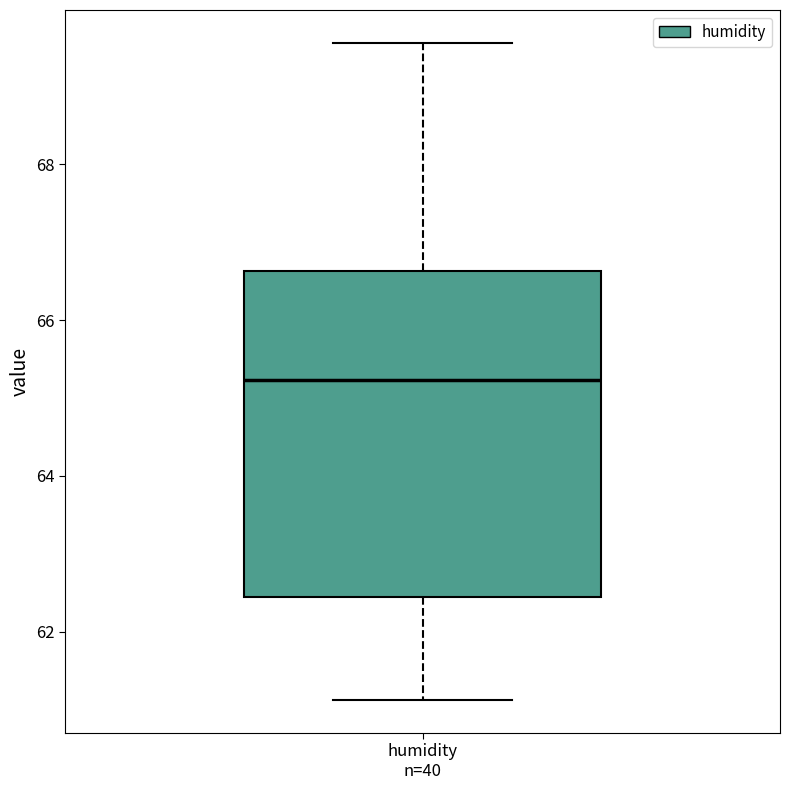

Transcribe this box plot: give where the median line is, the range the box spans, and where the two whiskers end, as read against the y-axis. The values are not printed on the chart, so give them approximately, as read against the axis.

median 65.2, box 62.4 to 66.6, whiskers 61.2 to 69.6